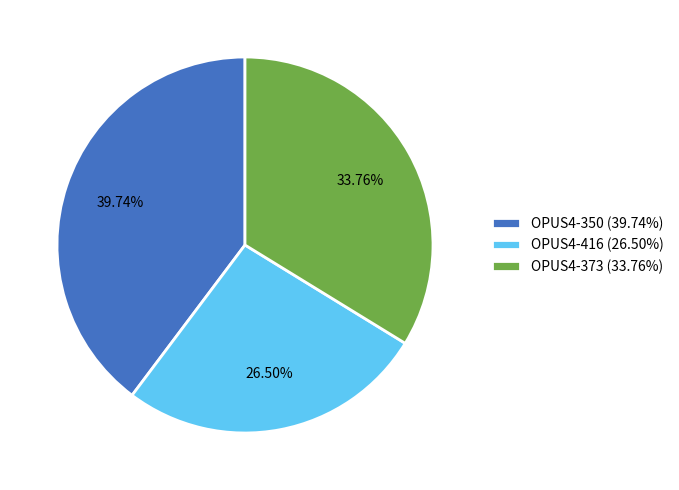

Is there any slice that represents more than half of the pie?

No